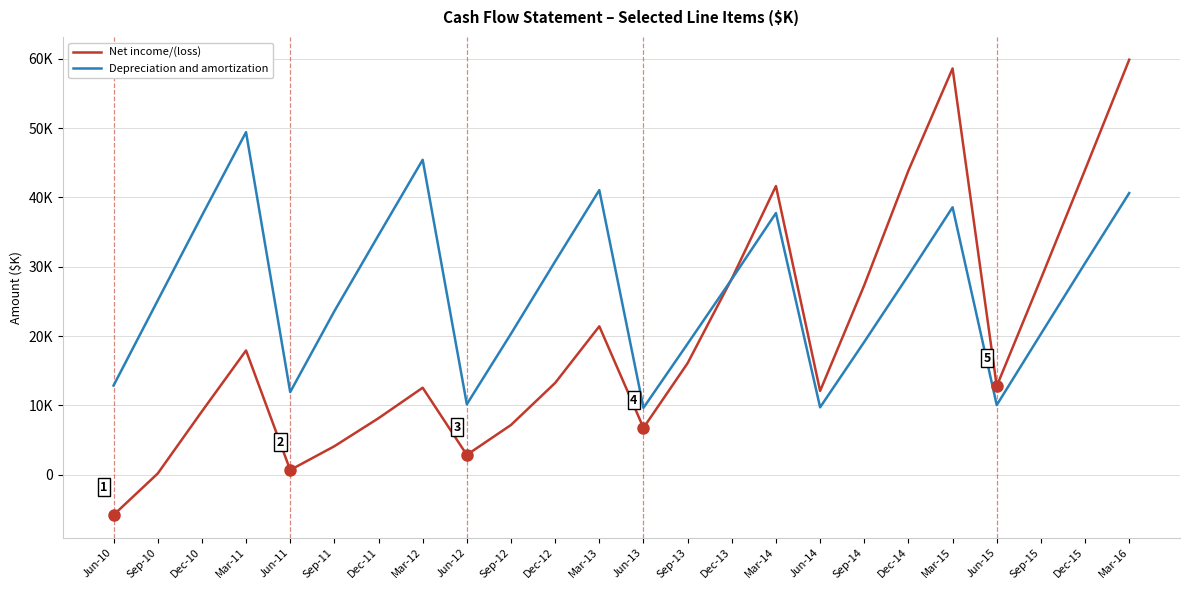

Reading right to left, what are all the values shown in this chart?

Net income/(loss): 59880.5	43986.6	28265.9	12761.9	58614.1	43875.3	27334.3	12069.1	41646.9	28274.2	16080.8	6744.8	21399.1	13227.0	7158.6	2840.6	12533.2	8133.0	4087.0	658.0	17913.2	9114.0	150.0	-5835.0
Depreciation and amortization: 40632.6	30511.5	20294.8	10034.5	38580.0	28774.0	19149.1	9705.9	37749.3	28209.5	18886.1	9636.0	41059.5	30766.8	20323.5	10149.4	45436.2	34553.0	23582.0	11907.0	49429.2	37375.0	25129.0	12854.0